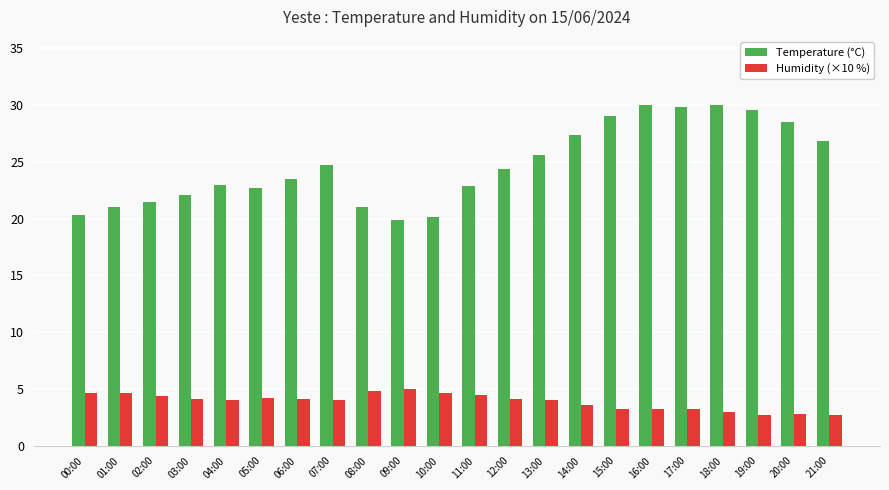

Does the chart contain stacked bars?

No